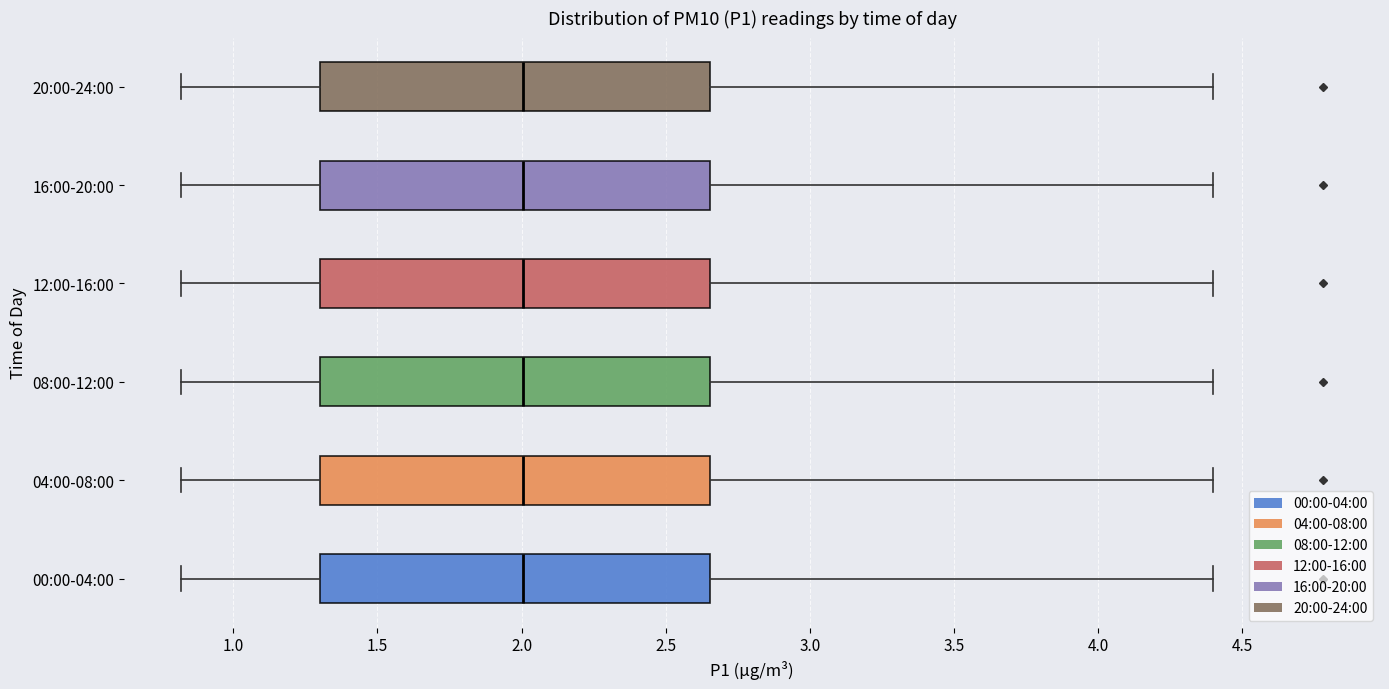

Reading bottom to top, transcribe this box plot: for each box, give where its median line is, the range the box spans, and where its two whiskers end, as read against the x-axis. The values are not printed on the chart, so give them approximately, as read against the axis.

00:00-04:00: median 2.00, box 1.30 to 2.65, whiskers 0.80 to 4.40
04:00-08:00: median 2.00, box 1.30 to 2.65, whiskers 0.80 to 4.40
08:00-12:00: median 2.00, box 1.30 to 2.65, whiskers 0.80 to 4.40
12:00-16:00: median 2.00, box 1.30 to 2.65, whiskers 0.80 to 4.40
16:00-20:00: median 2.00, box 1.30 to 2.65, whiskers 0.80 to 4.40
20:00-24:00: median 2.00, box 1.30 to 2.65, whiskers 0.80 to 4.40